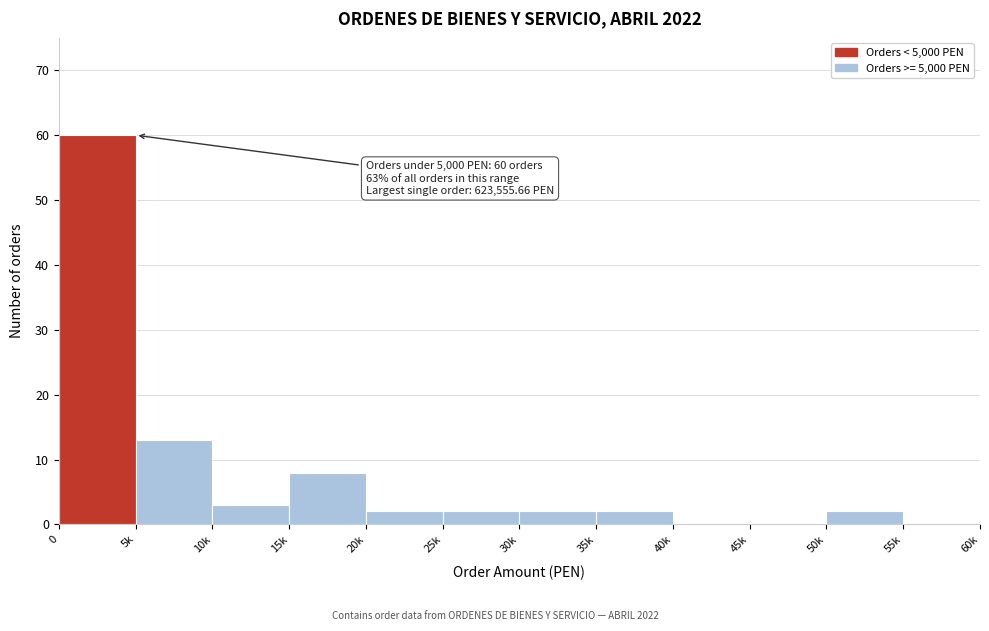

Reading right to left, what are all the values shown in this chart?

55k=0	50k=2	45k=0	40k=0	35k=2	30k=2	25k=2	20k=2	15k=8	10k=3	5k=13	0=60